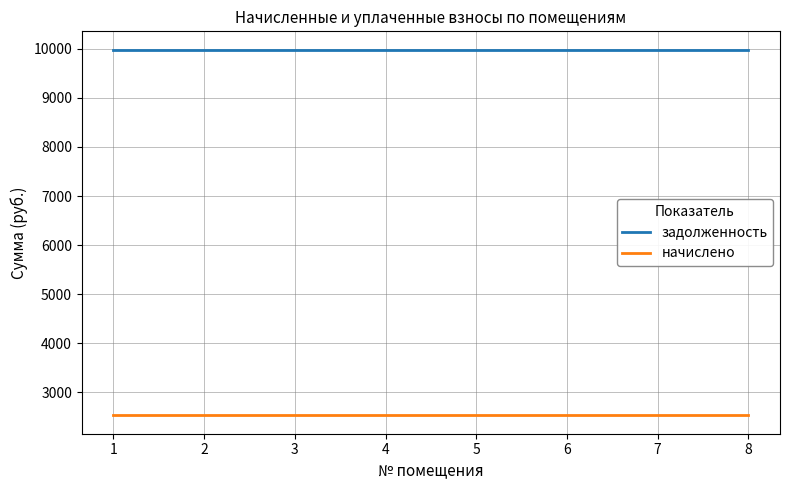

What is the difference between the highest and lowest values at 4?

7456.8